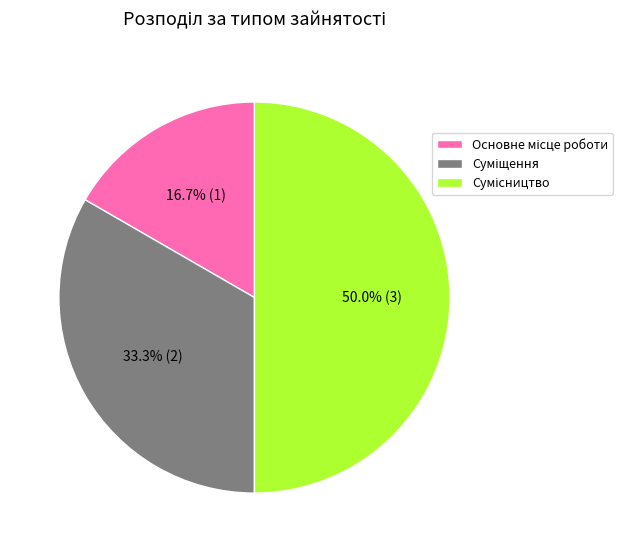

Is it true that Основне місце роботи is 17% of the pie?

True